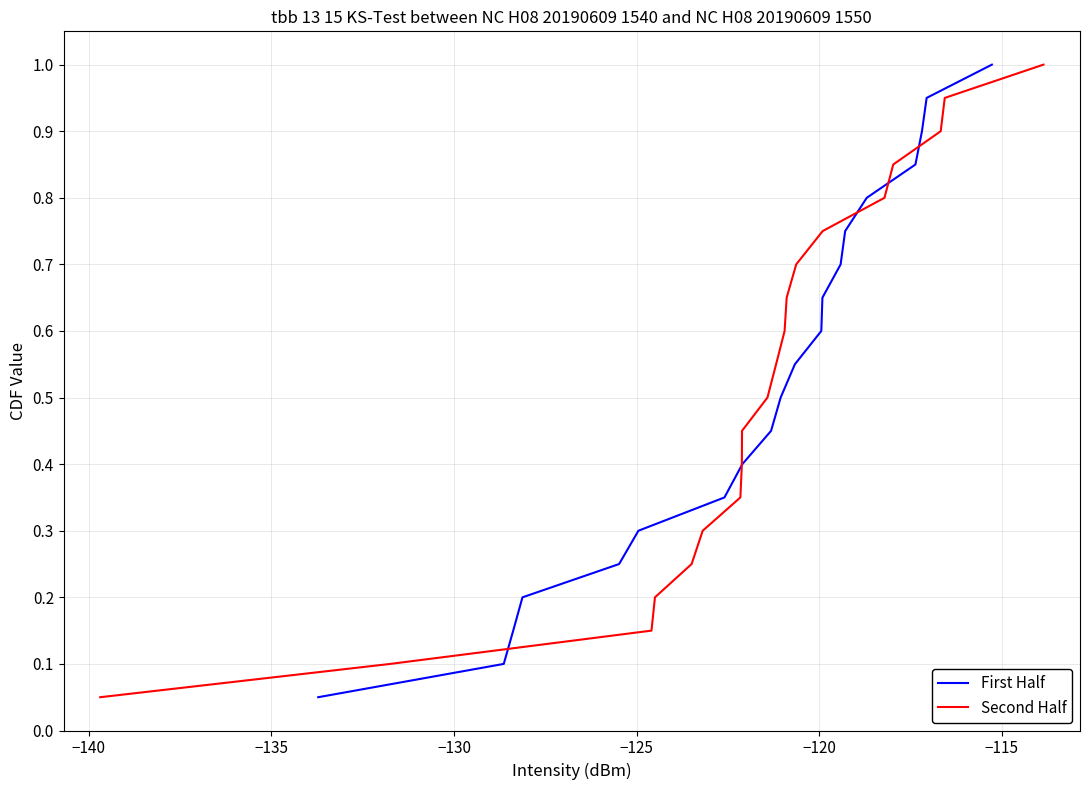

What is the maximum value for First Half?

1.0